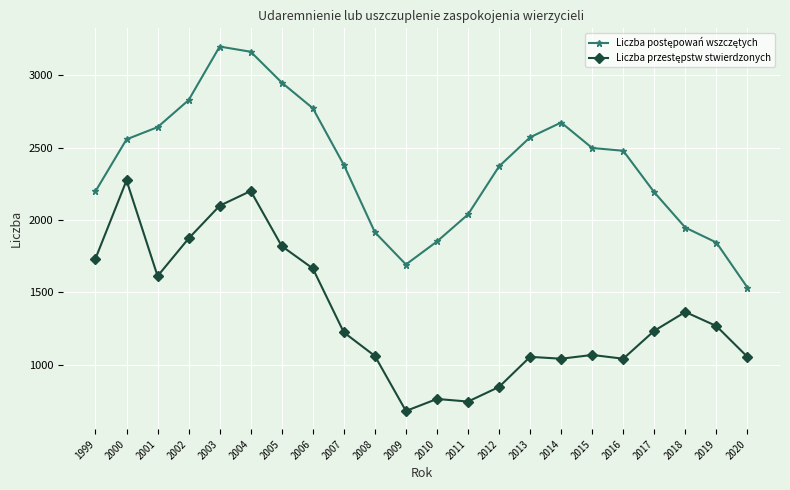

What is the total value across all series at 2006?

4437